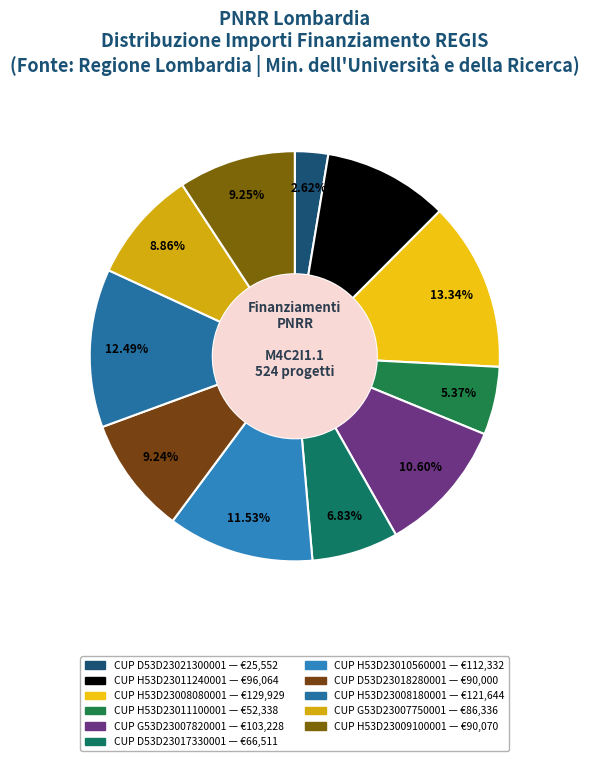

Count the number of slices in the pie.

11